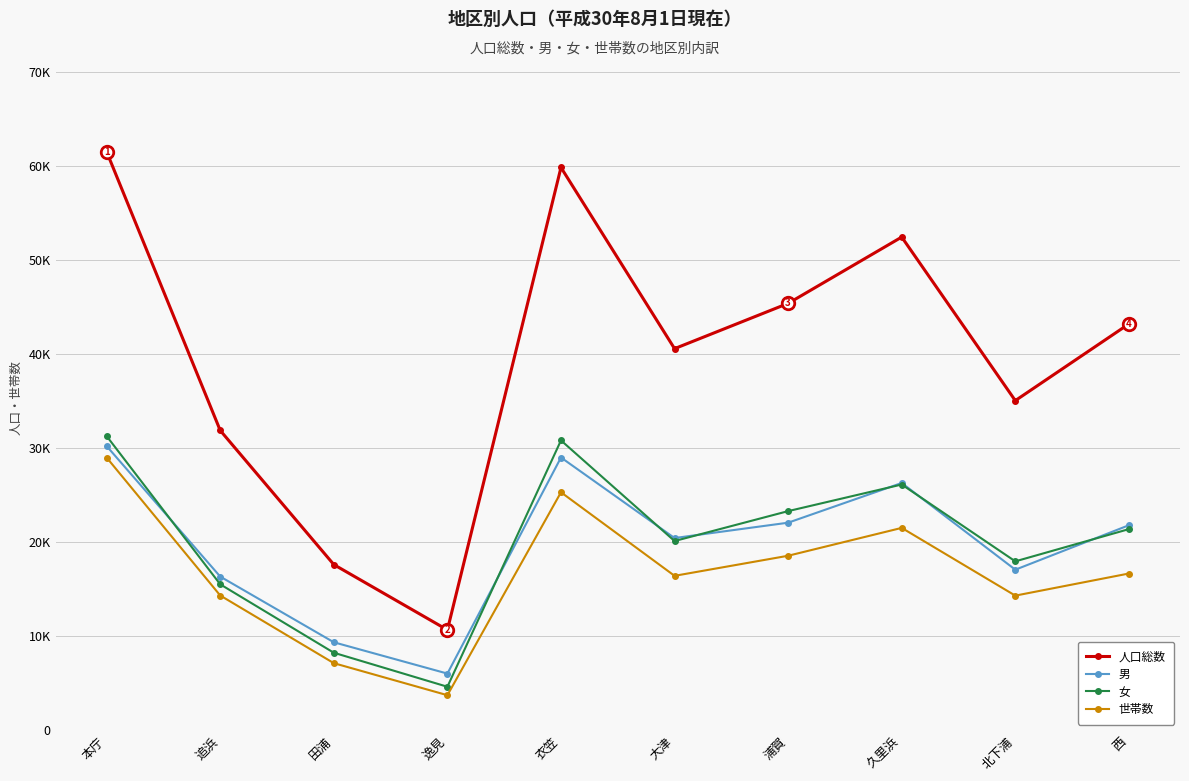

Which series changed the most between 逸見 and 浦賀?

人口総数